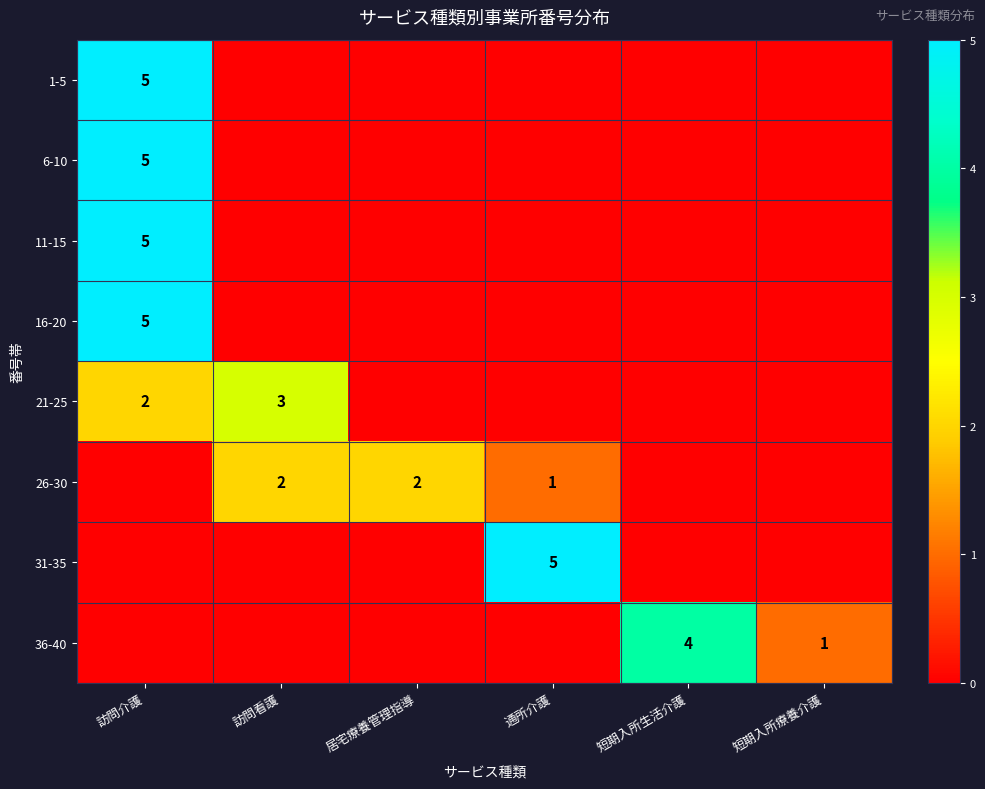

The value of 21-25 at 訪問介護 is 1. True or false?

False